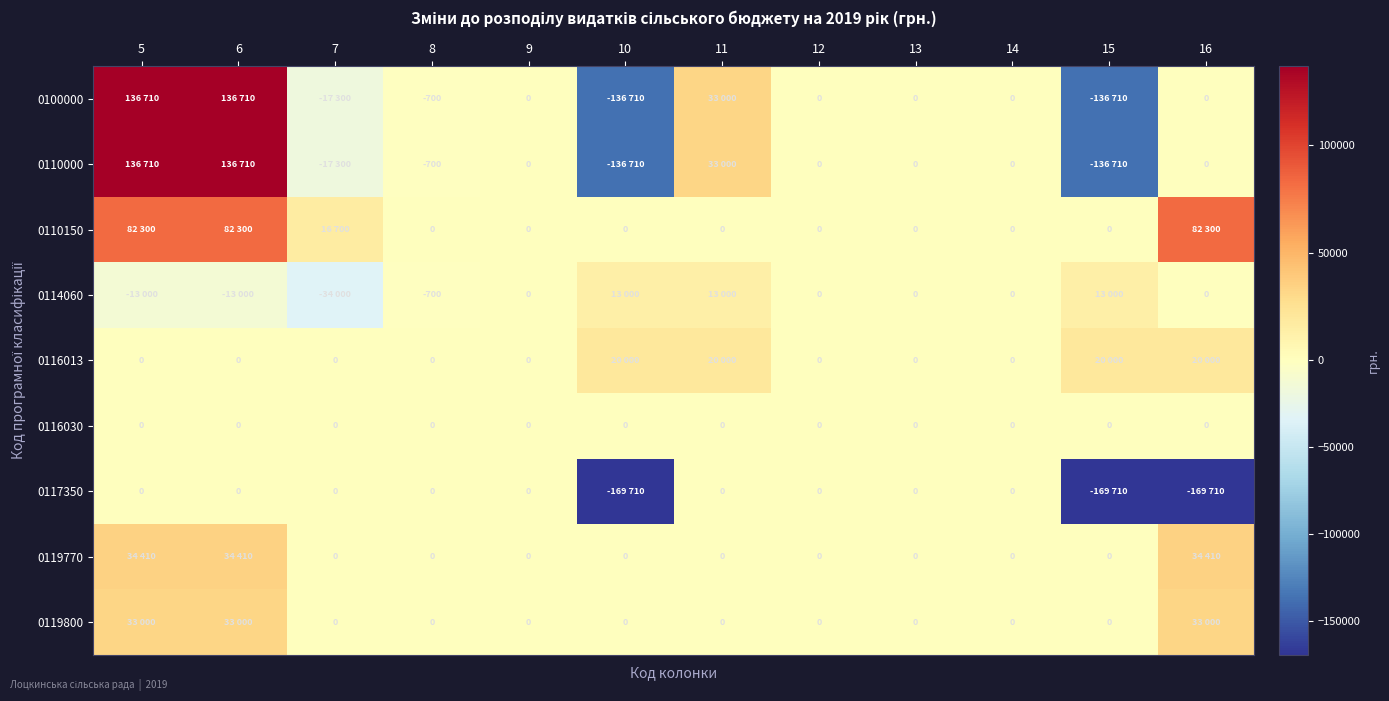

What is the total value across all series at 8?

-2100